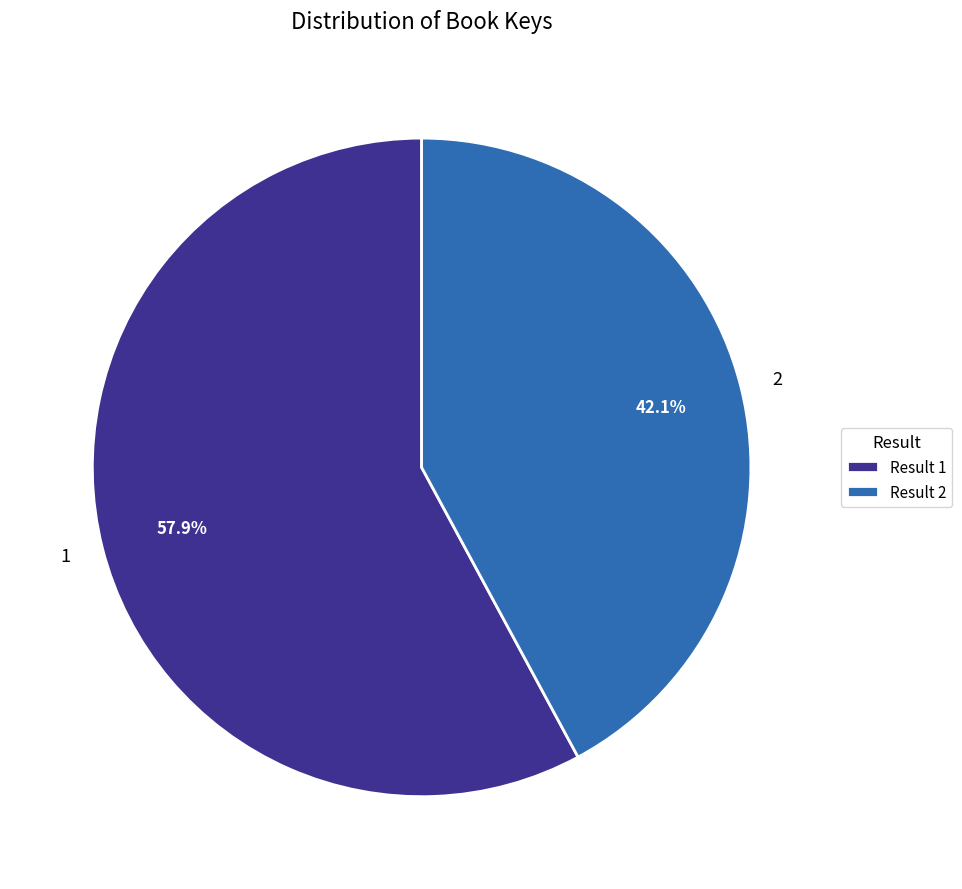

To the nearest percent, what is the average slice percentage?

50%